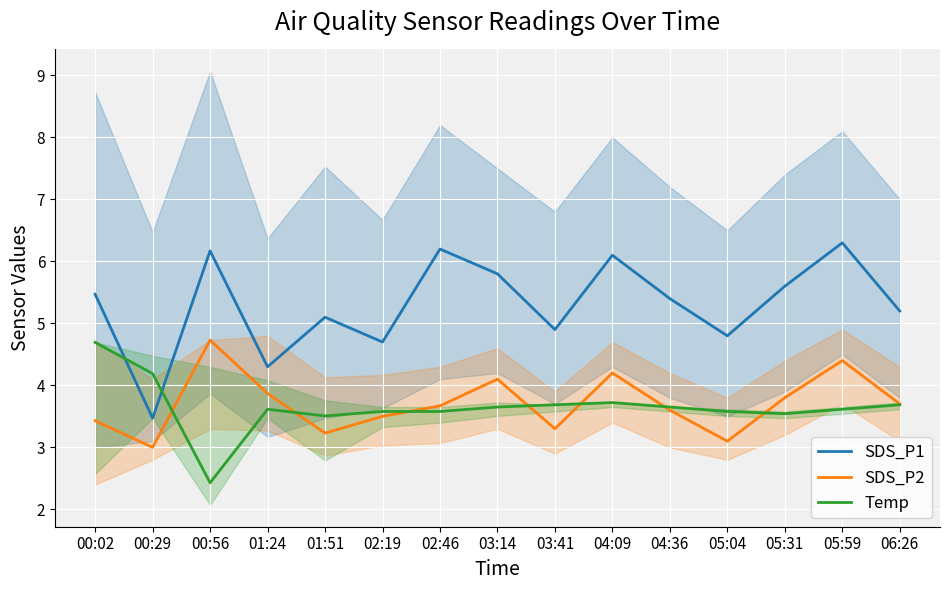

Where is the first local minimum for SDS_P2?

00:29